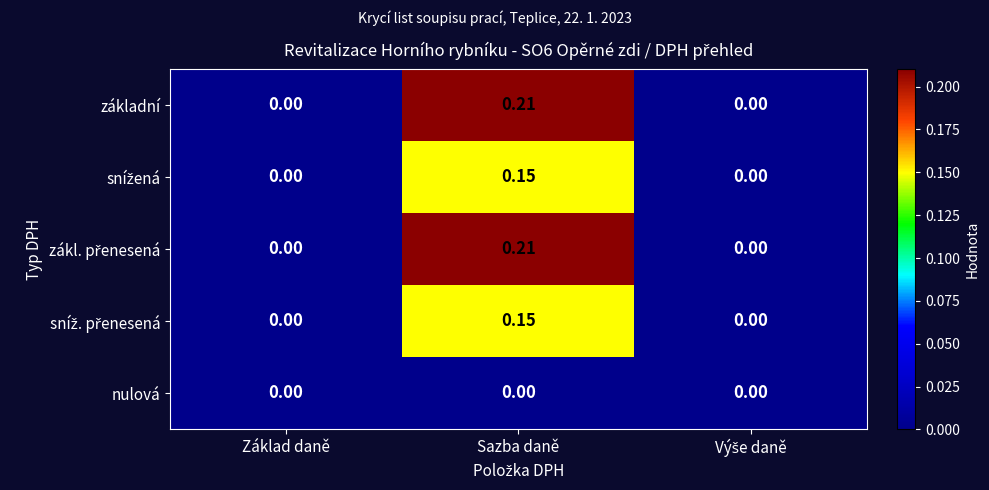

At which category is the sum across all series the highest?

Sazba daně